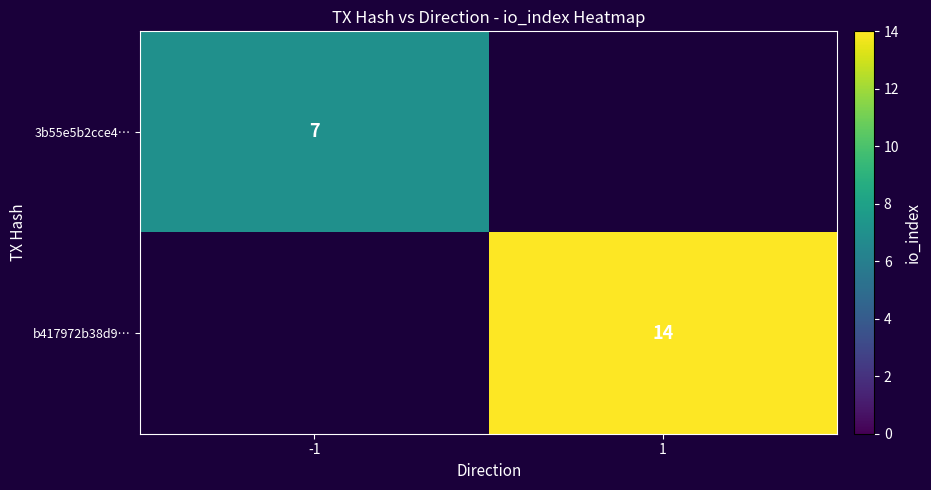

True or false: 3b55e5b2cce4… has a value of 7 at -1.

True